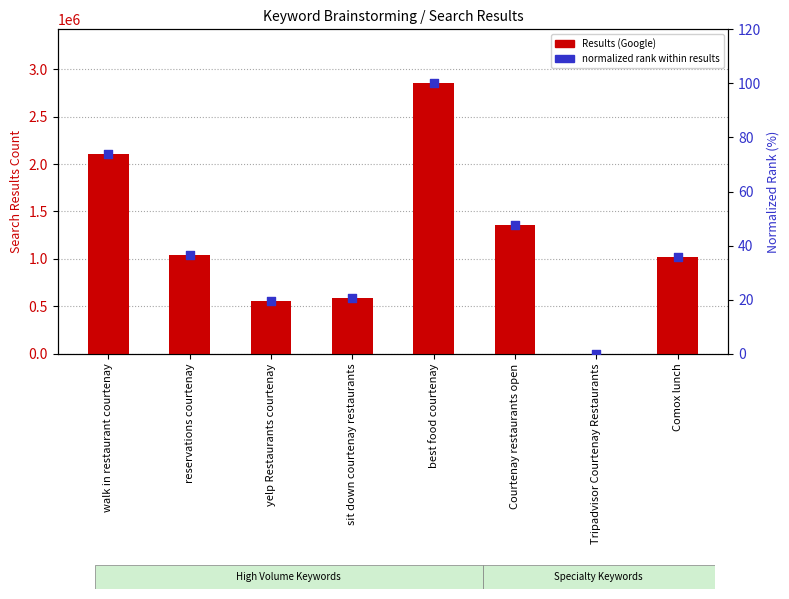

At how many categories does at least one series exceed 361953?

7